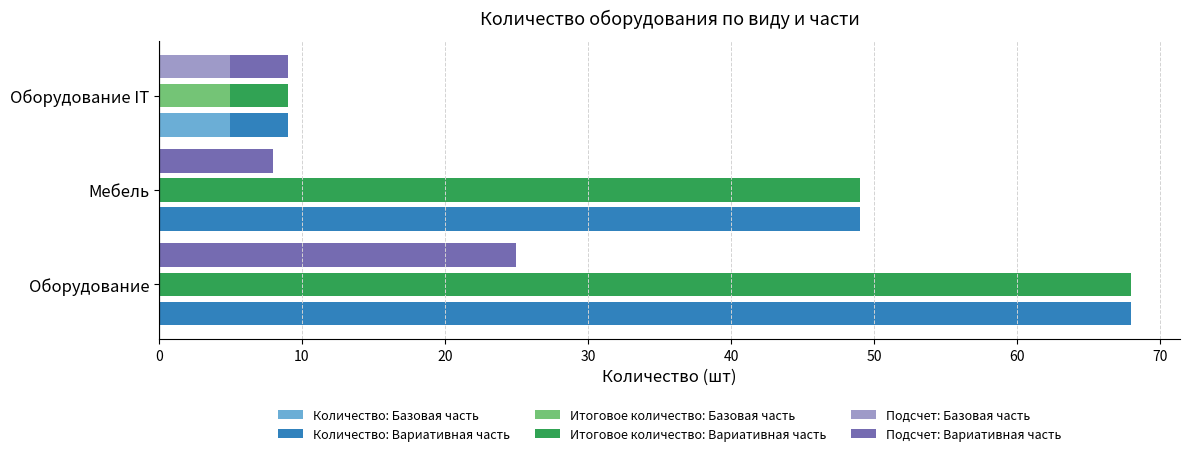

The value of Количество: Вариативная часть at Оборудование is 107. True or false?

False